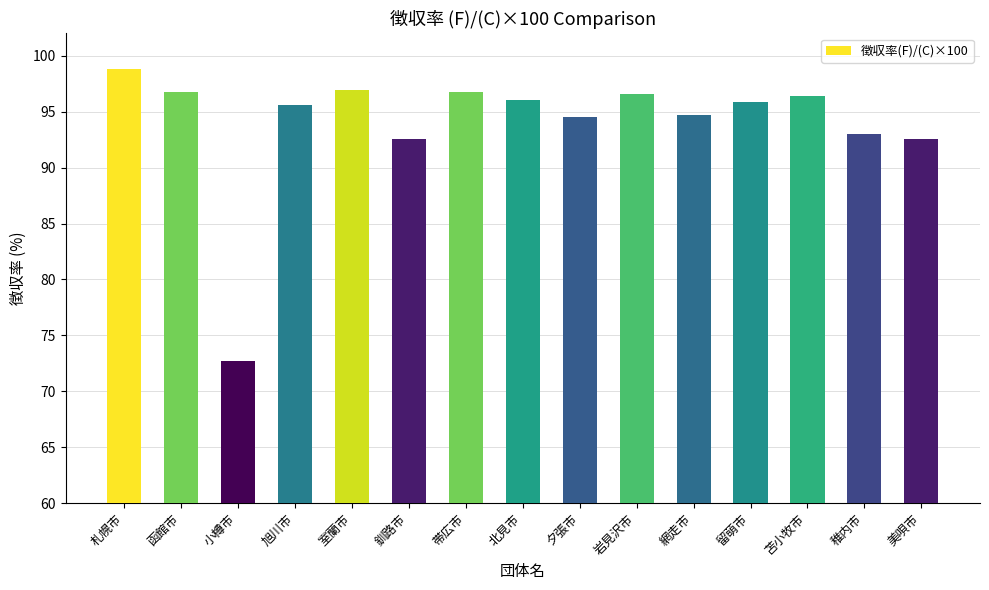

True or false: the data shows 38.3 at 小樽市.

False